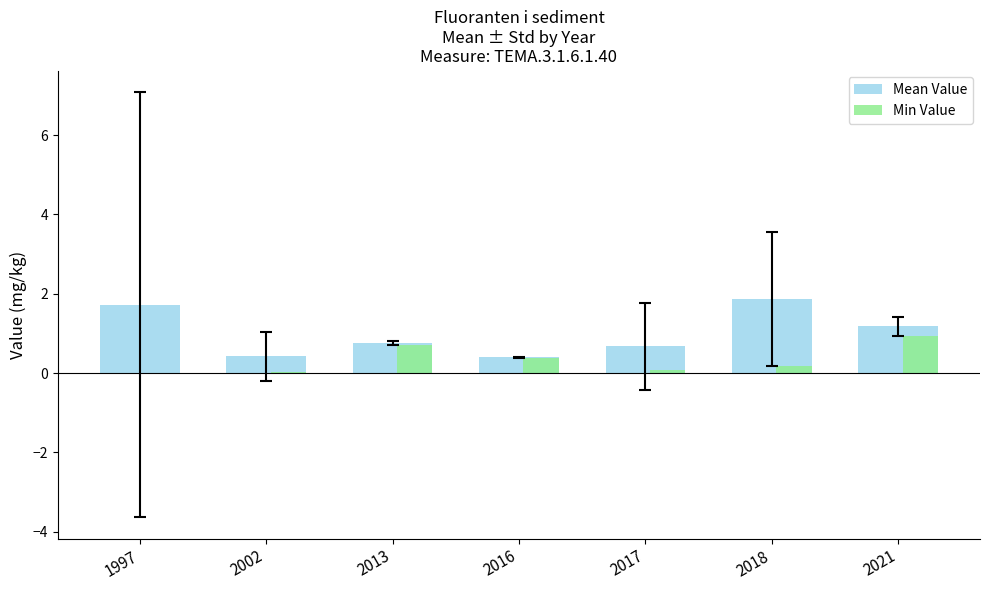

Is it true that Min Value equals 0.1 at 2013?

False